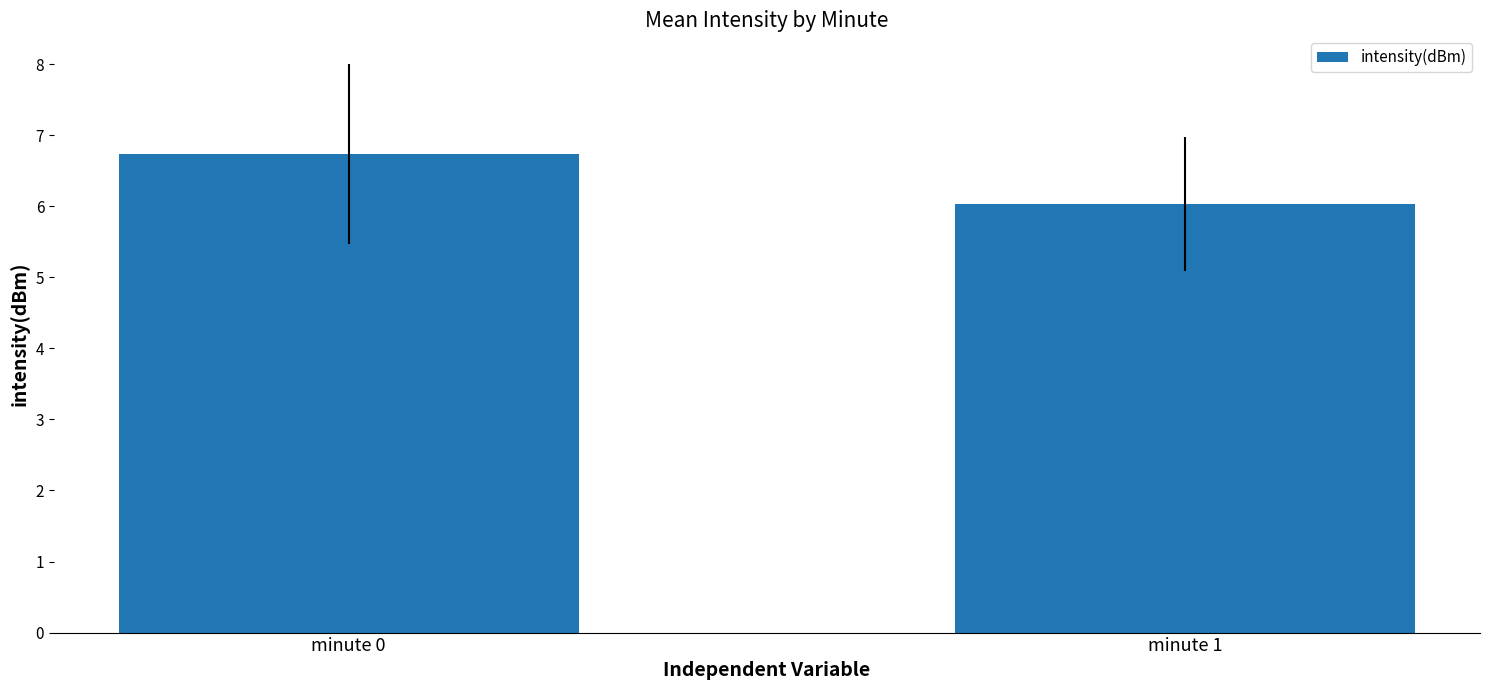

What is the value of the 1st bar from the left?

6.7